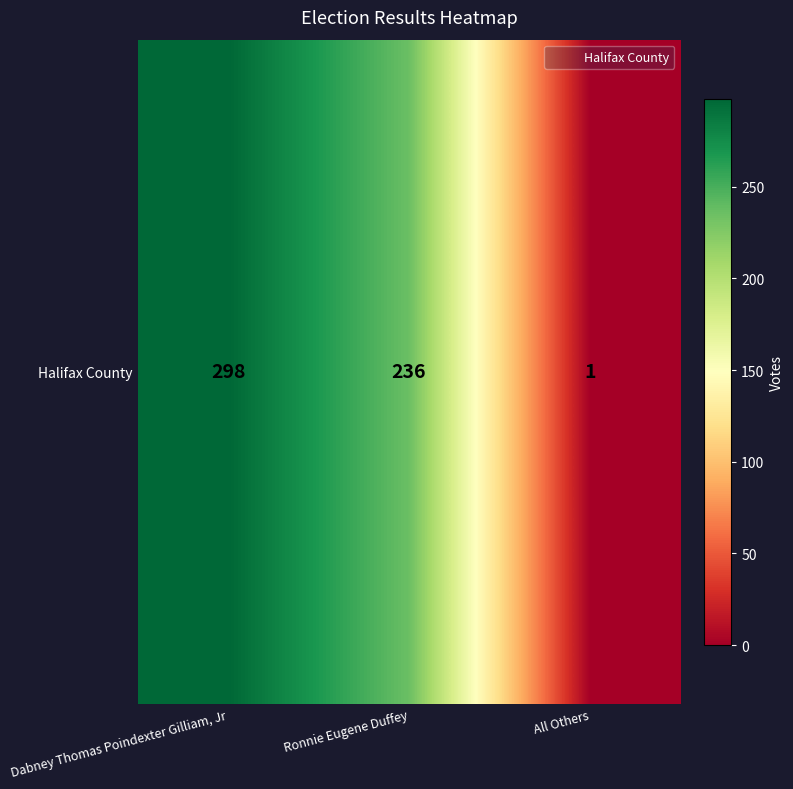

Reading right to left, list all the values displayed in this chart.

1	236	298